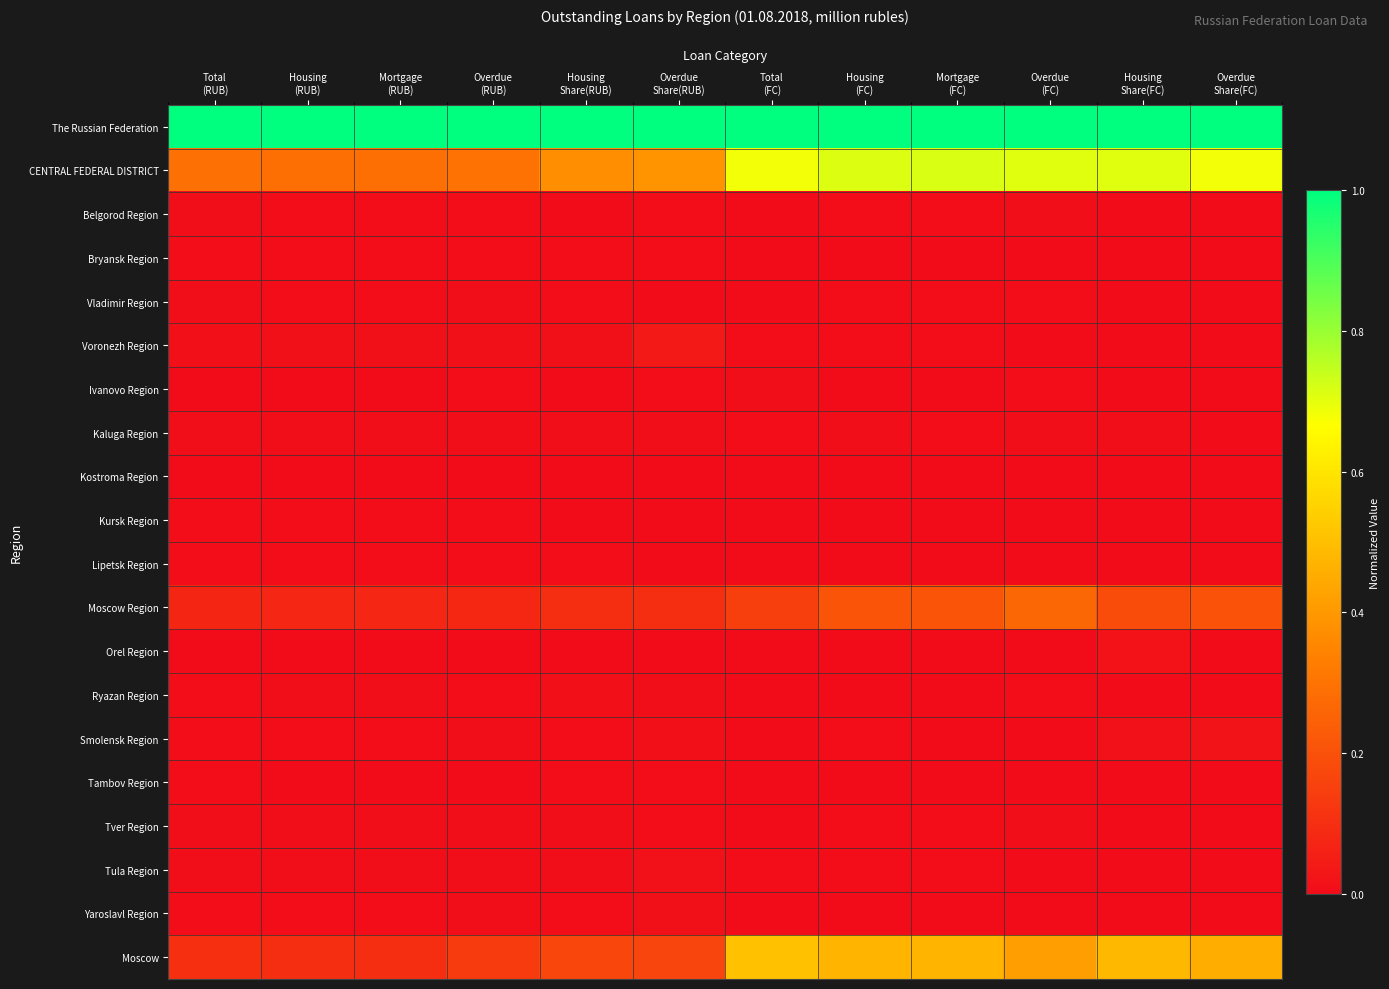

List the series in order of their peak value, highest first.

The Russian Federation, CENTRAL FEDERAL DISTRICT, Moscow, Moscow Region, Voronezh Region, Smolensk Region, Orel Region, Tula Region, Yaroslavl Region, Ryazan Region, Ivanovo Region, Kaluga Region, Tver Region, Belgorod Region, Vladimir Region, Bryansk Region, Kursk Region, Lipetsk Region, Tambov Region, Kostroma Region